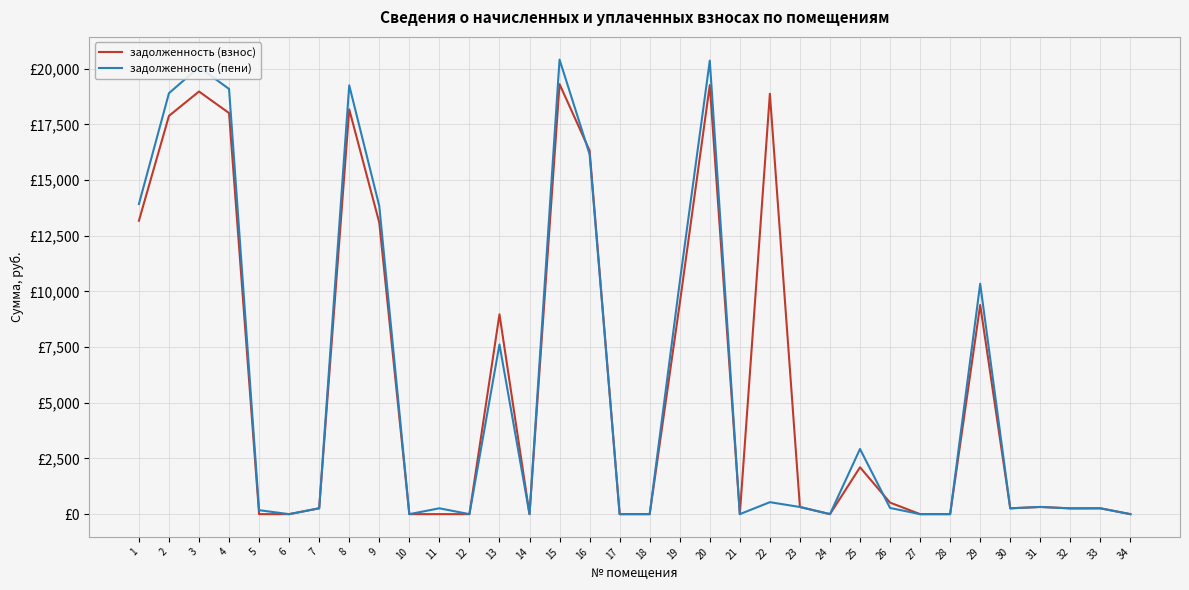

Reading left to right, what are all the values shown in this chart?

задолженность (взнос): 13173.5	17881.0	18974.3	18007.2	0.0	0.0	262.1	18171.9	13087.1	0.0	0.0	0.0	8970.3	0.0	19306.6	16318.8	0.0	0.0	9454.2	19263.1	0.0	18870.8	321.2	0.0	2103.0	518.0	0.0	0.0	9390.9	261.5	322.9	259.0	261.5	0.0
задолженность (пени): 13924.0	18899.6	20068.2	19089.5	177.8	0.0	262.1	19251.3	13832.7	0.0	262.5	0.0	7620.6	0.0	20406.4	16157.9	0.0	0.0	10412.3	20360.4	0.0	537.3	321.2	0.0	2925.9	278.3	0.0	0.0	10342.5	261.5	322.9	259.0	261.5	0.0